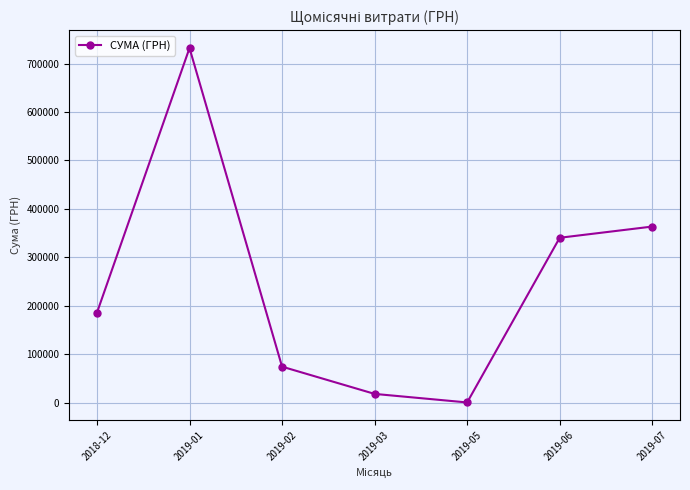

At which category does the data reach its first local peak?

2019-01